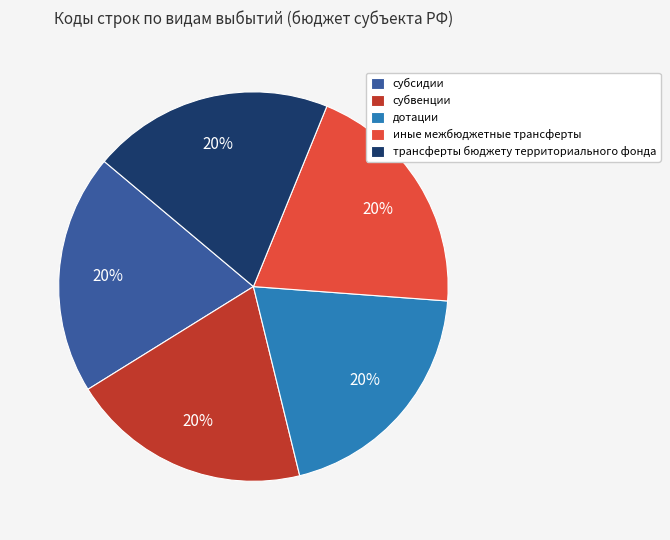

The дотации slice represents 20% of the pie. True or false?

True